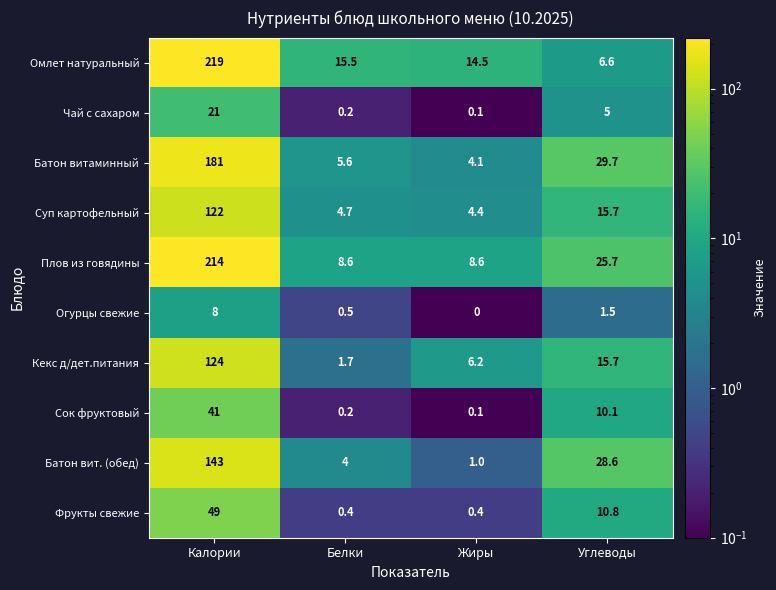

At which label is Фрукты свежие closest to 24?

Углеводы